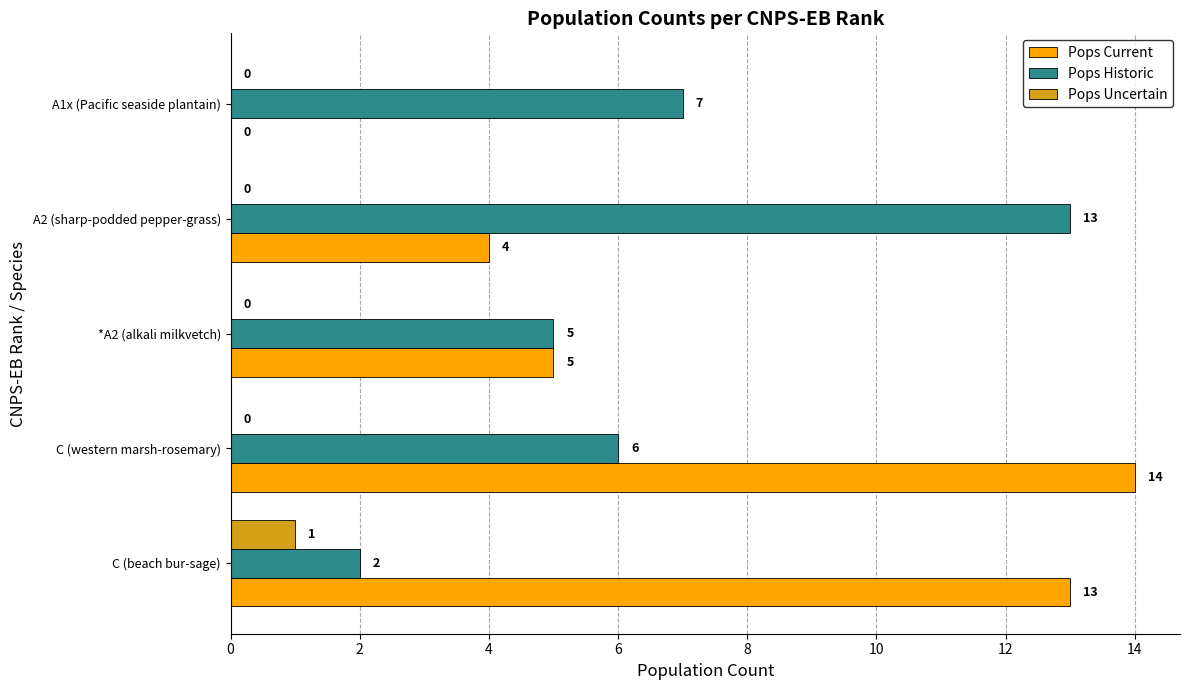

What is the sum of all Pops Current values?

36